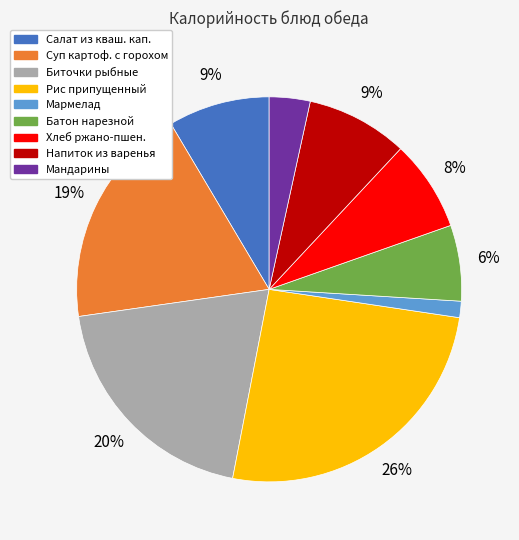

Does any single category account for the majority?

No